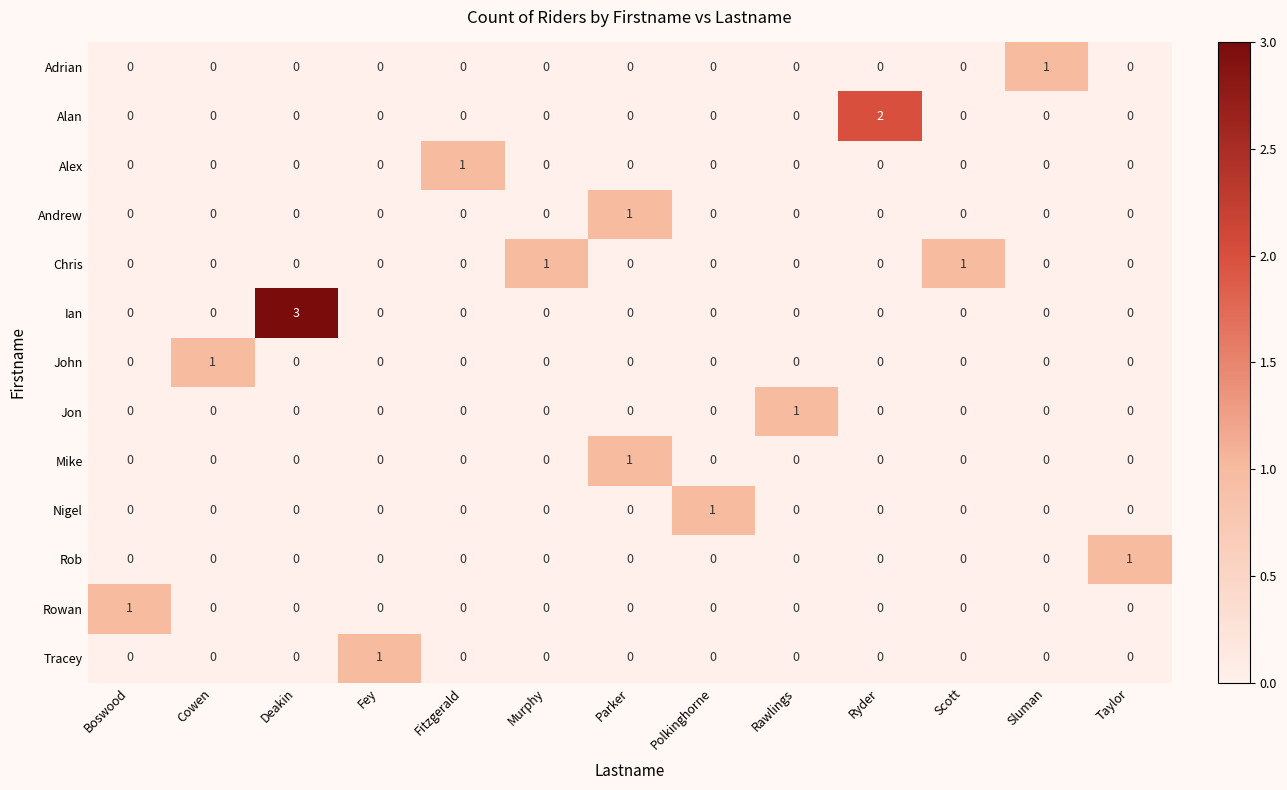

The Mike series shows 0 at Fitzgerald. True or false?

True